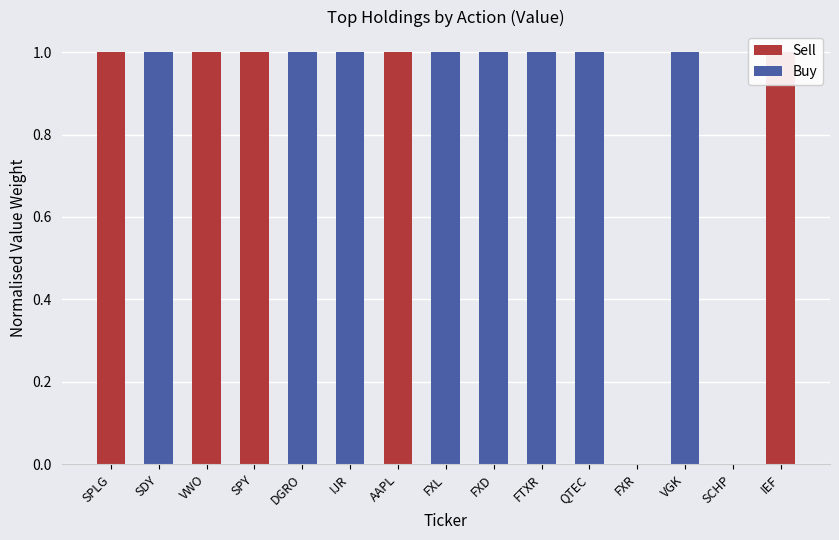

Reading right to left, extract all data points from this chart.

Sell: IEF=1	SCHP=0	VGK=0	FXR=0	QTEC=0	FTXR=0	FXD=0	FXL=0	AAPL=1	IJR=0	DGRO=0	SPY=1	VWO=1	SDY=0	SPLG=1
Buy: IEF=0	SCHP=0	VGK=1	FXR=0	QTEC=1	FTXR=1	FXD=1	FXL=1	AAPL=0	IJR=1	DGRO=1	SPY=0	VWO=0	SDY=1	SPLG=0